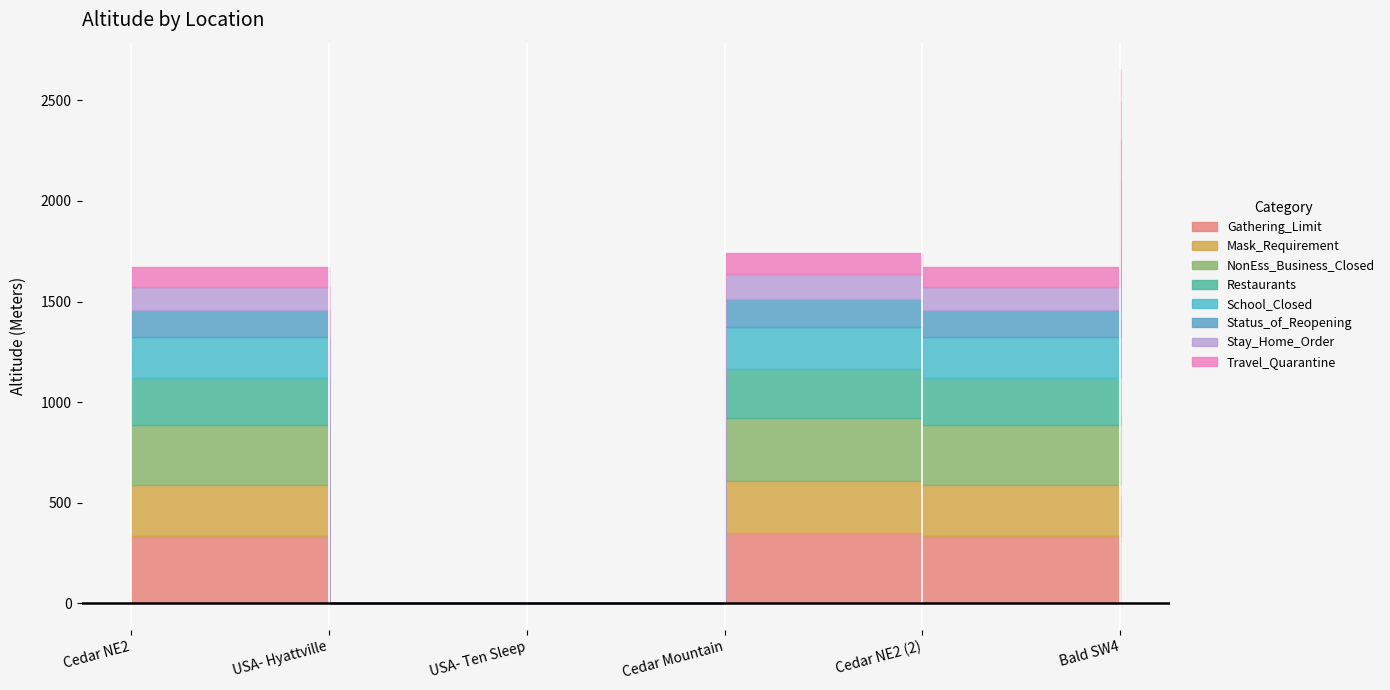

How many interior local peaks (higher than both neighbors) does the data have?

1